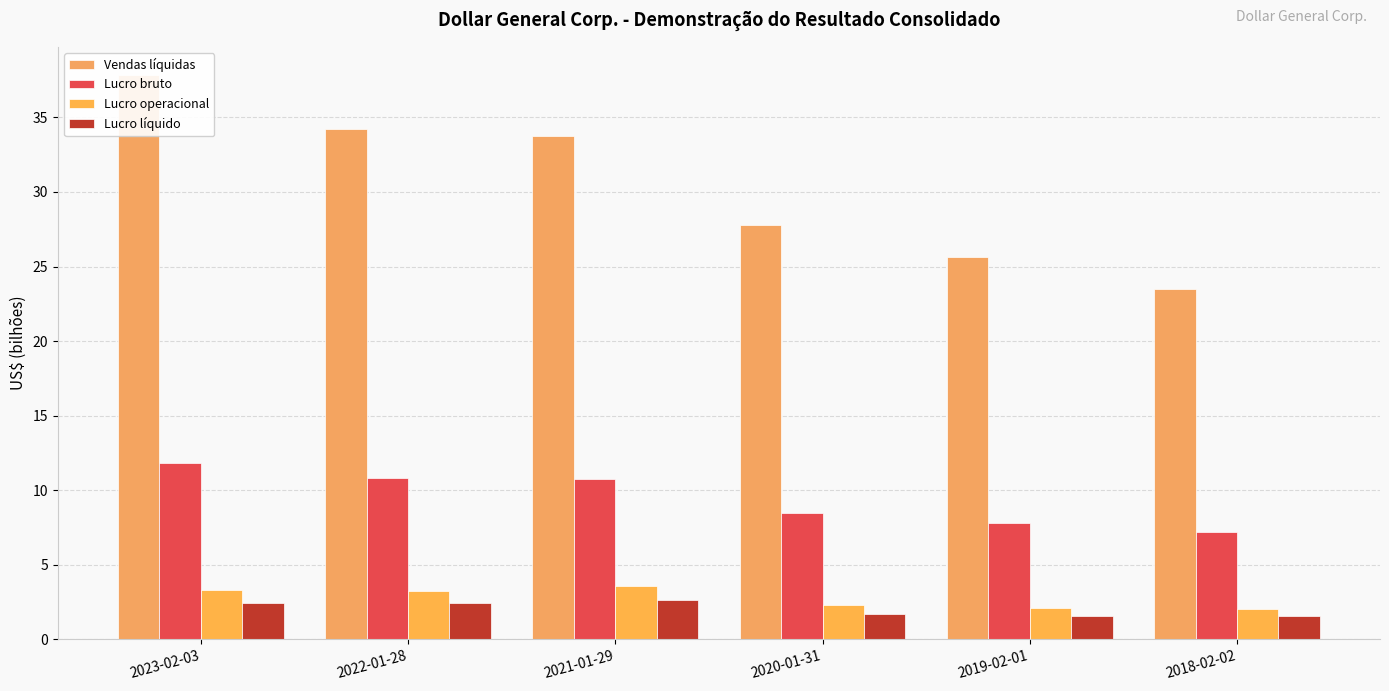

Which series has the largest range (max minus min)?

Vendas líquidas